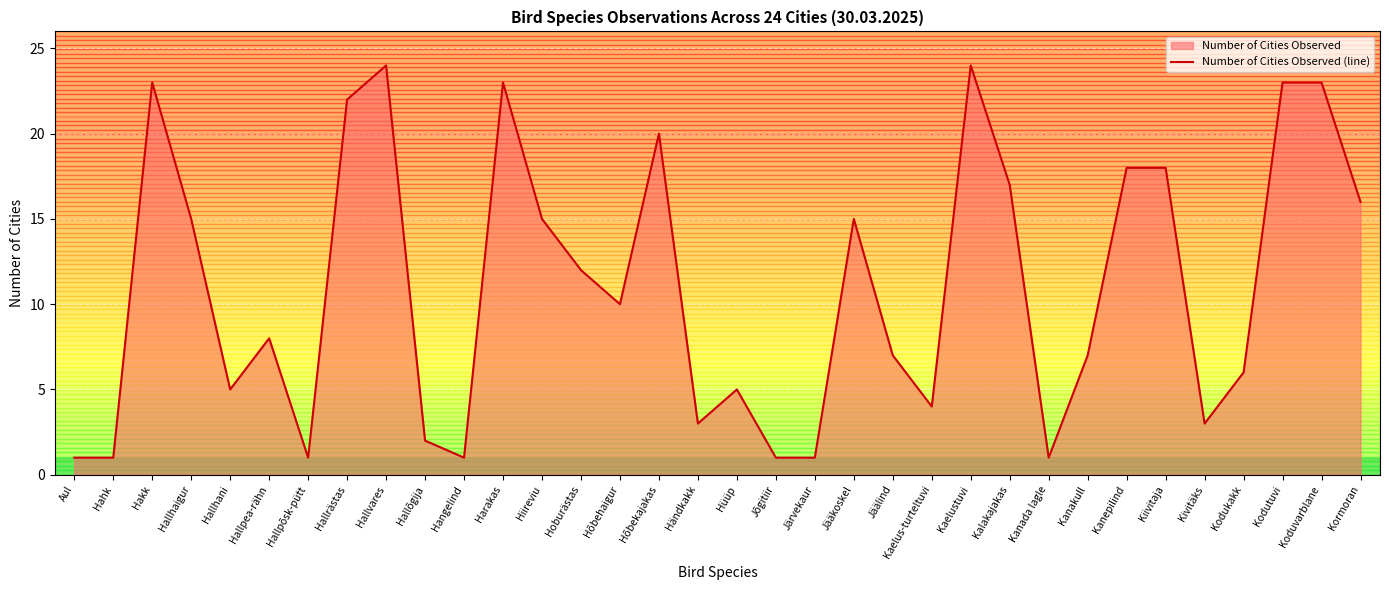

Between Hahk and Järvekaur, which is larger?

Hahk